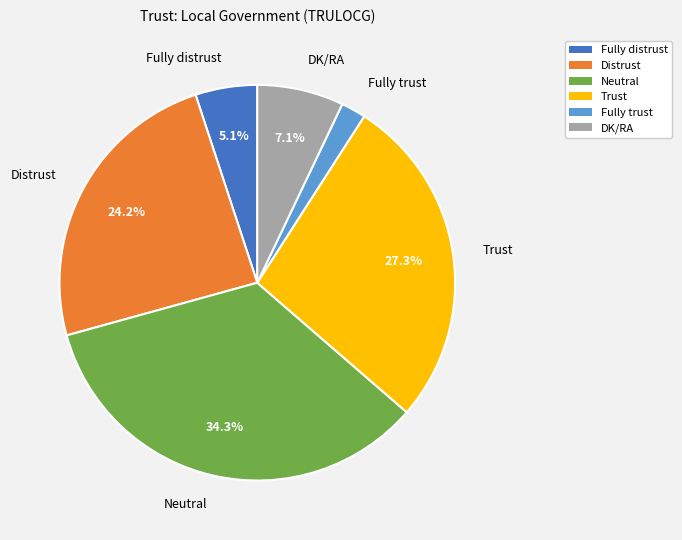

To the nearest percent, what is the difference between the Neutral and Fully trust slice percentages?

32%